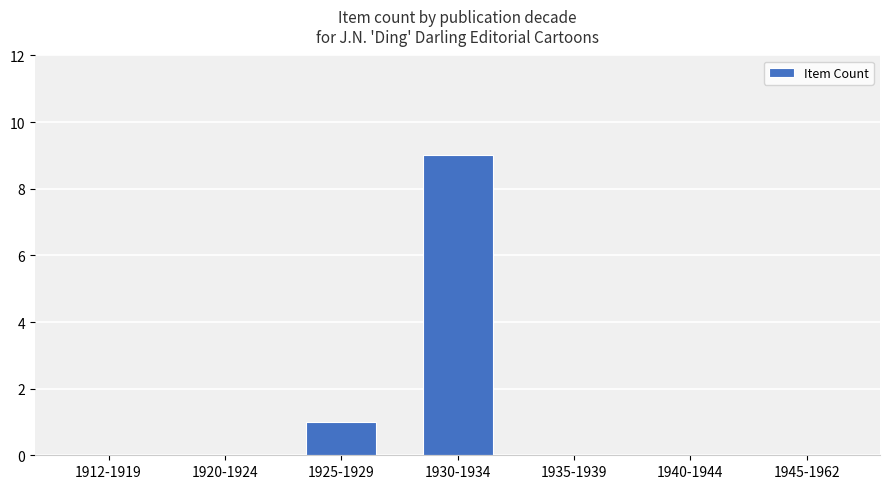

Reading left to right, extract all data points from this chart.

0	0	1	9	0	0	0